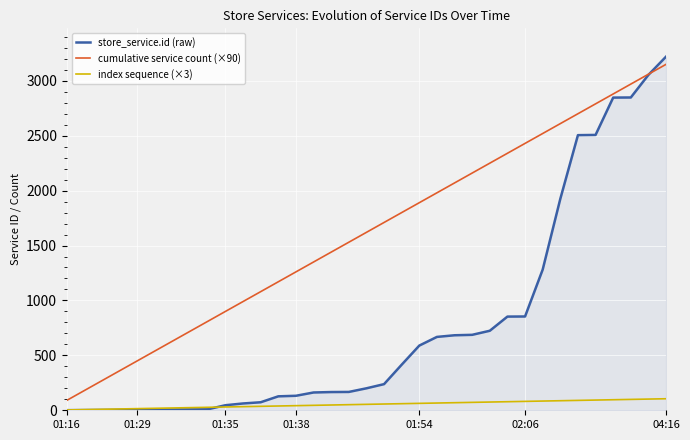

What is the difference between the maximum and minimum values in the cumulative service count (×90) series?

3060